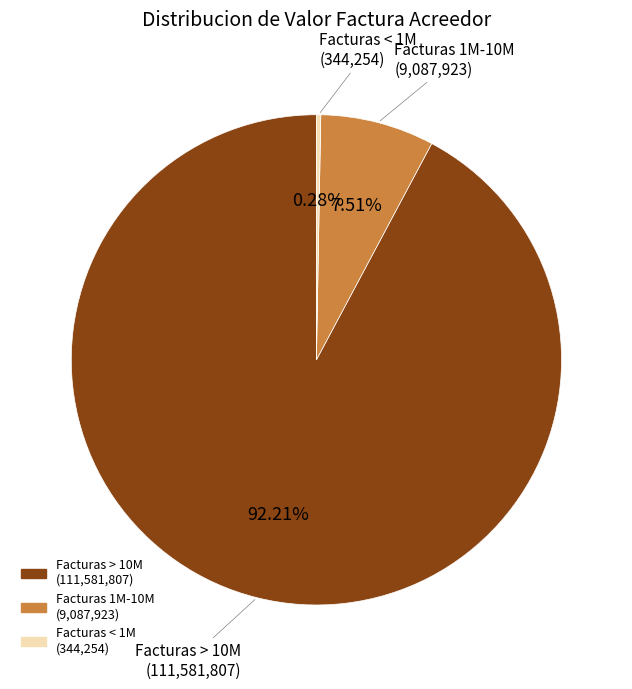

Is there a majority slice in this chart?

Yes